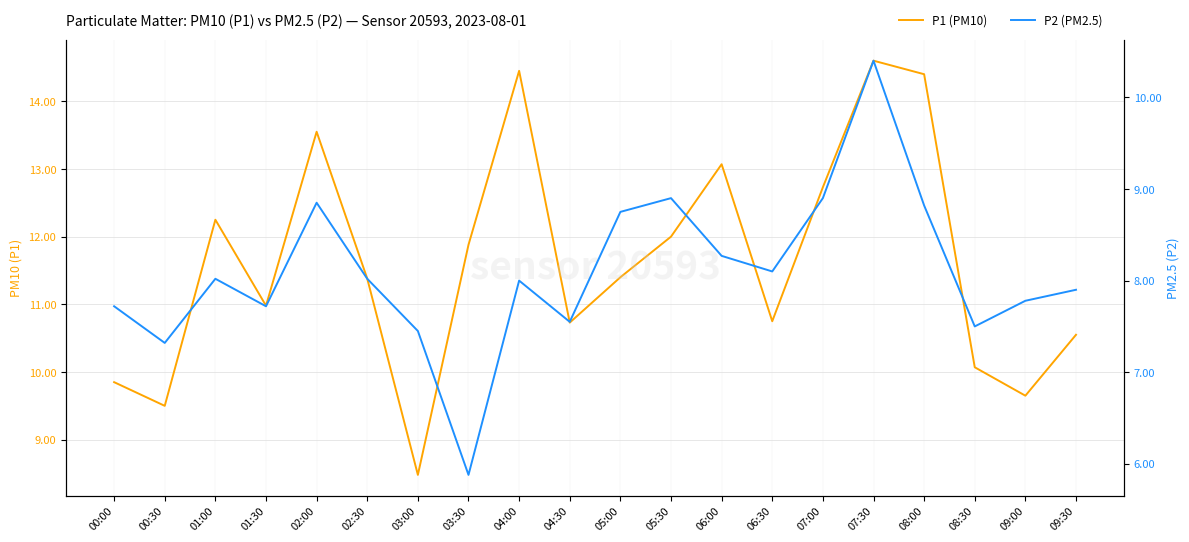

At 01:00, list the series in order from smallest to largest.

P2 (PM2.5), P1 (PM10)